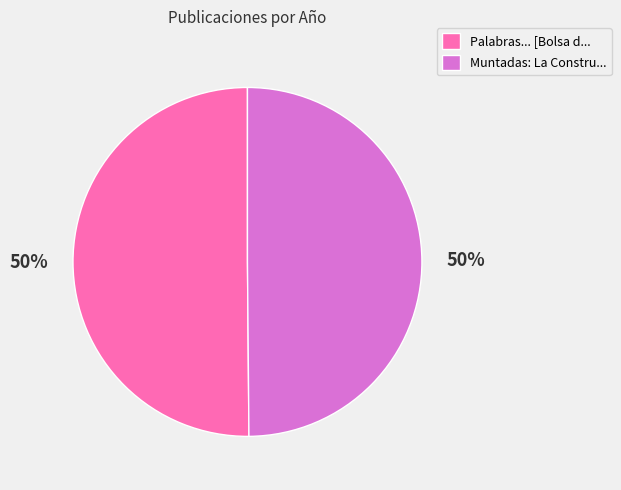

To the nearest percent, what is the average slice percentage?

50%